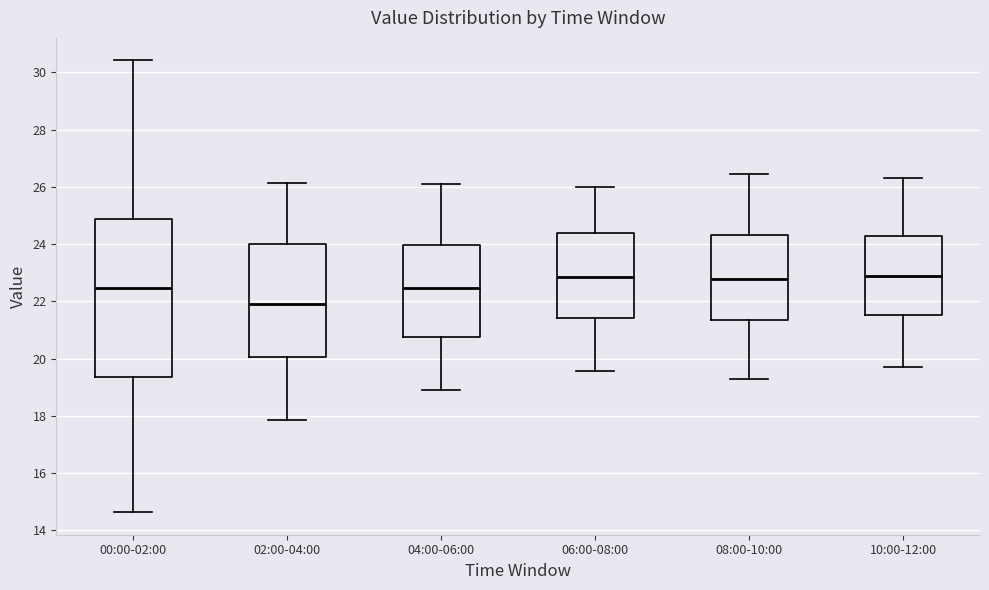

Where does the median line of the box for 06:00-08:00 sit on the y-axis? The values are not printed on the chart, so give them approximately, as read against the axis.

22.8